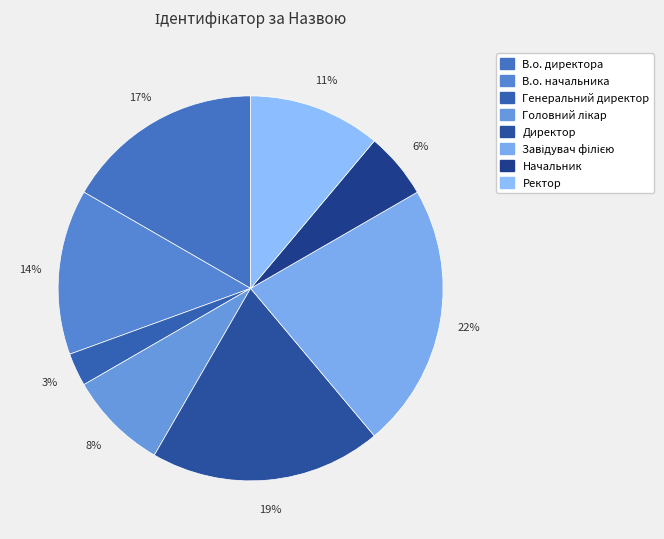

True or false: Начальник accounts for 1% of the total.

False